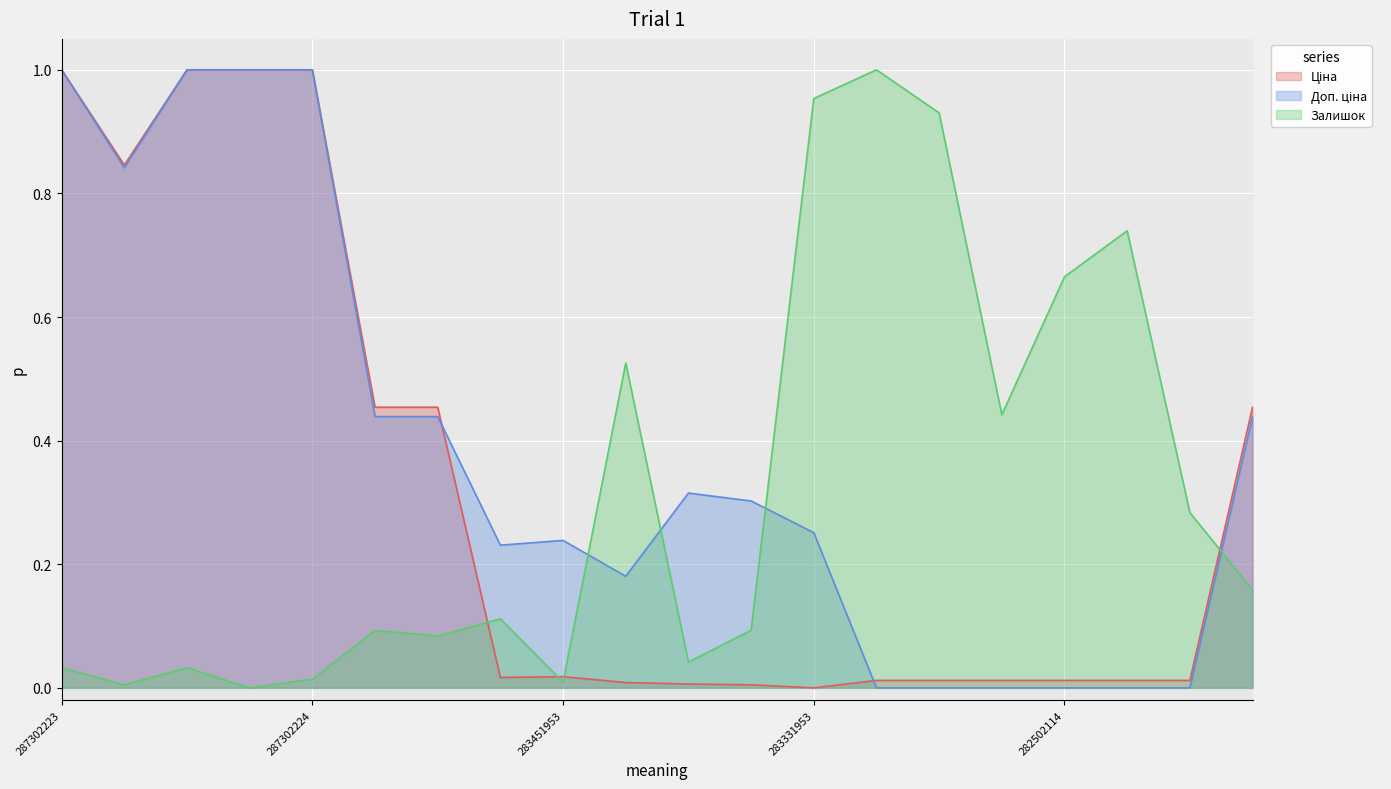

Where do Доп. ціна and Залишок first cross each other?

283451953 and 283421953